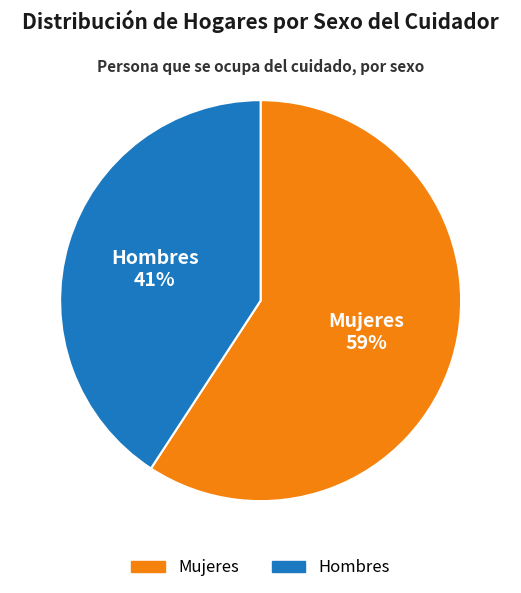

To the nearest percent, what portion does Hombres represent?

41%